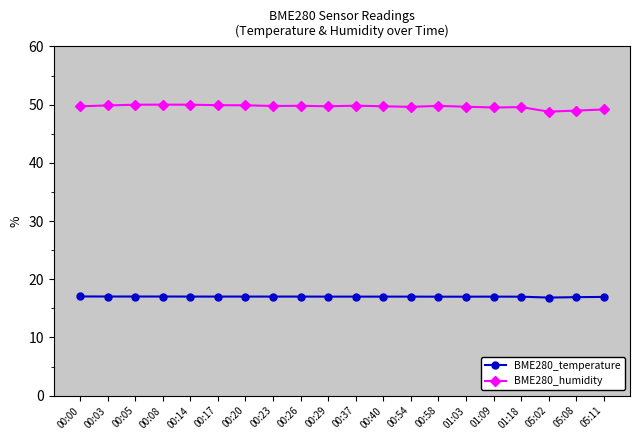

List the series in order of their overall mean, lowest first.

BME280_temperature, BME280_humidity